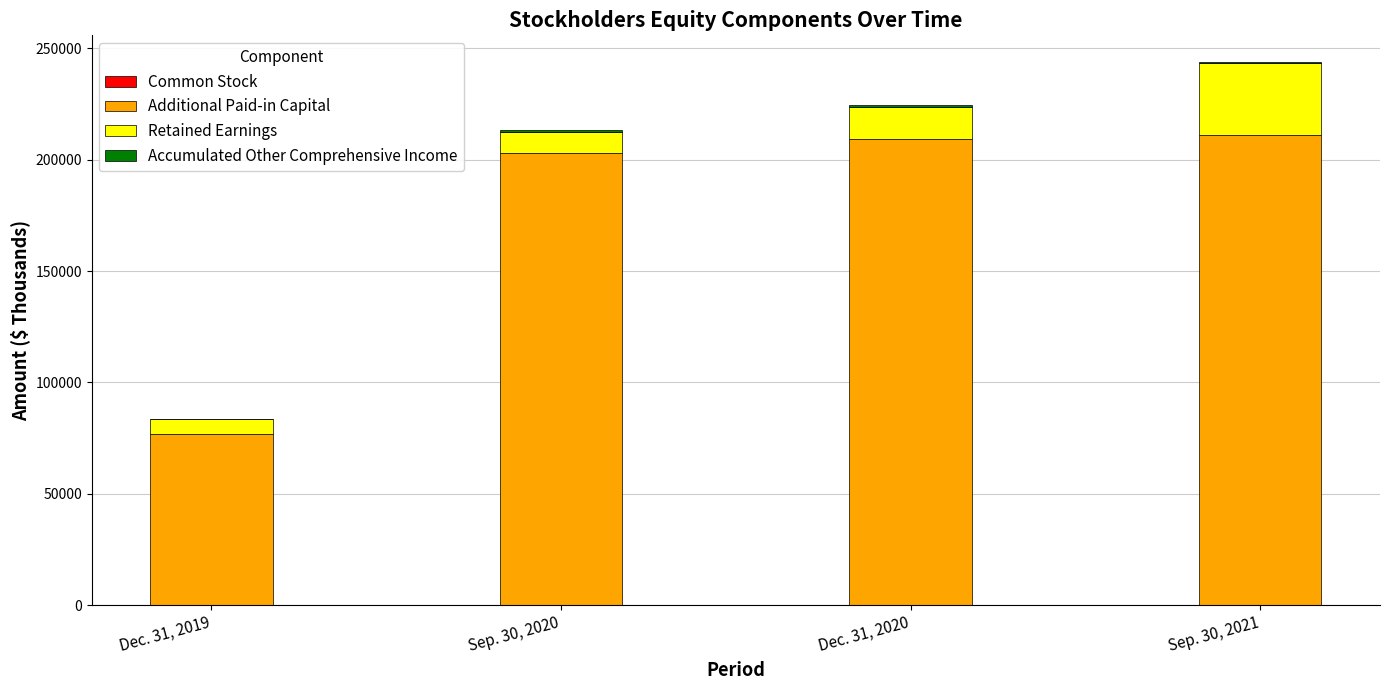

Which series has the largest total across all categories?

Additional Paid-in Capital